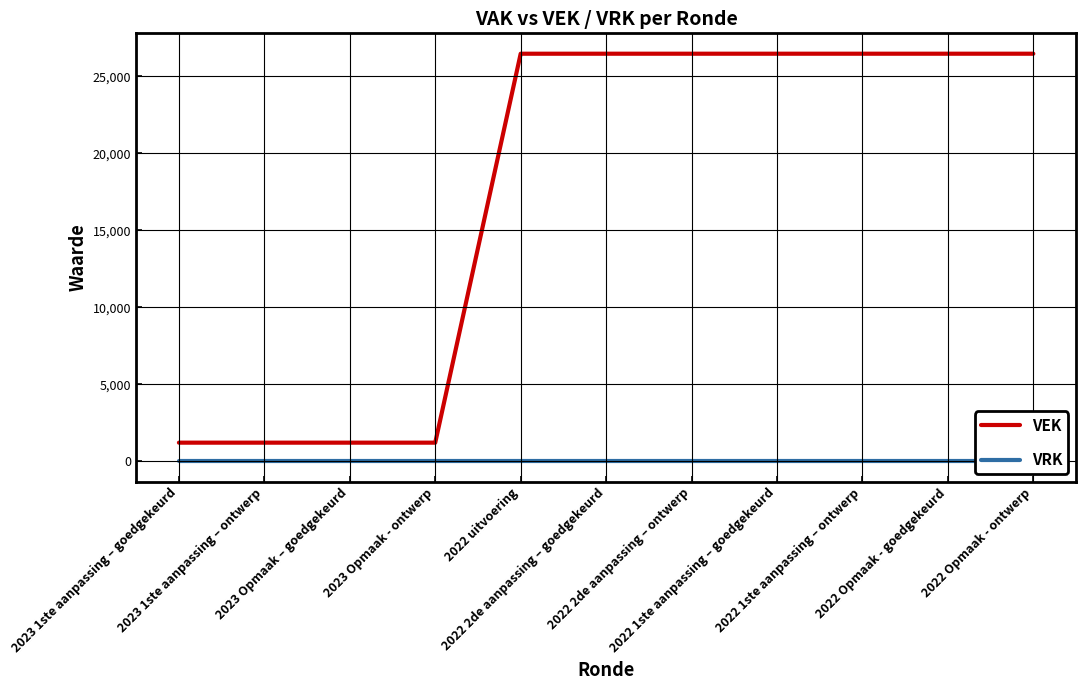

What is the difference between the maximum and second lowest values in the VEK series?

25261